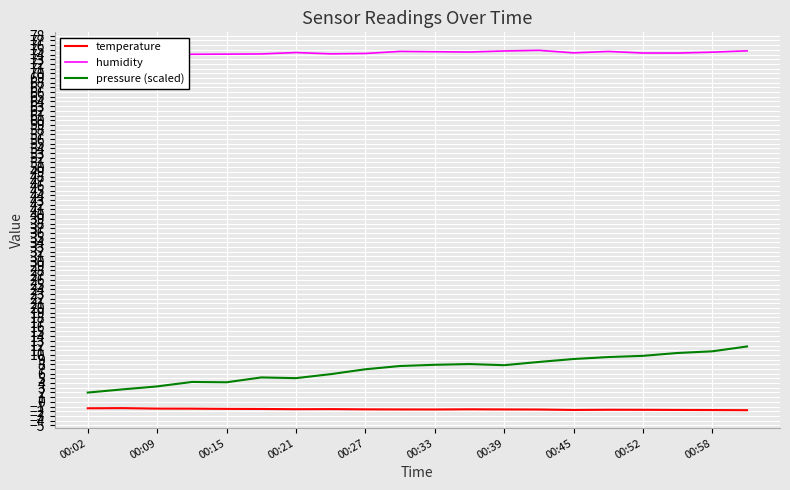

How many values in the humidity series exceed 74?

17